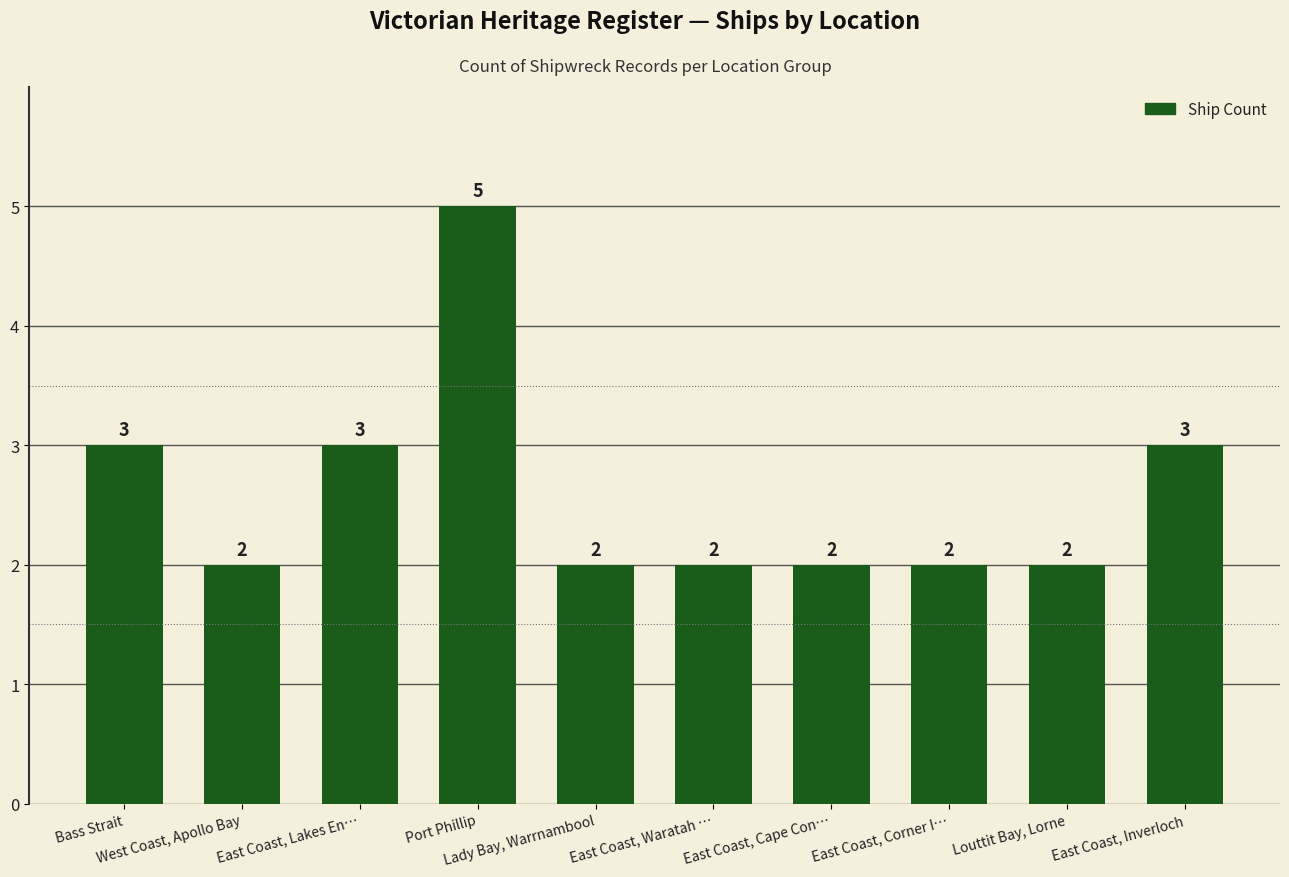

The chart shows a value of 3 at Lady Bay, Warrnambool. True or false?

False